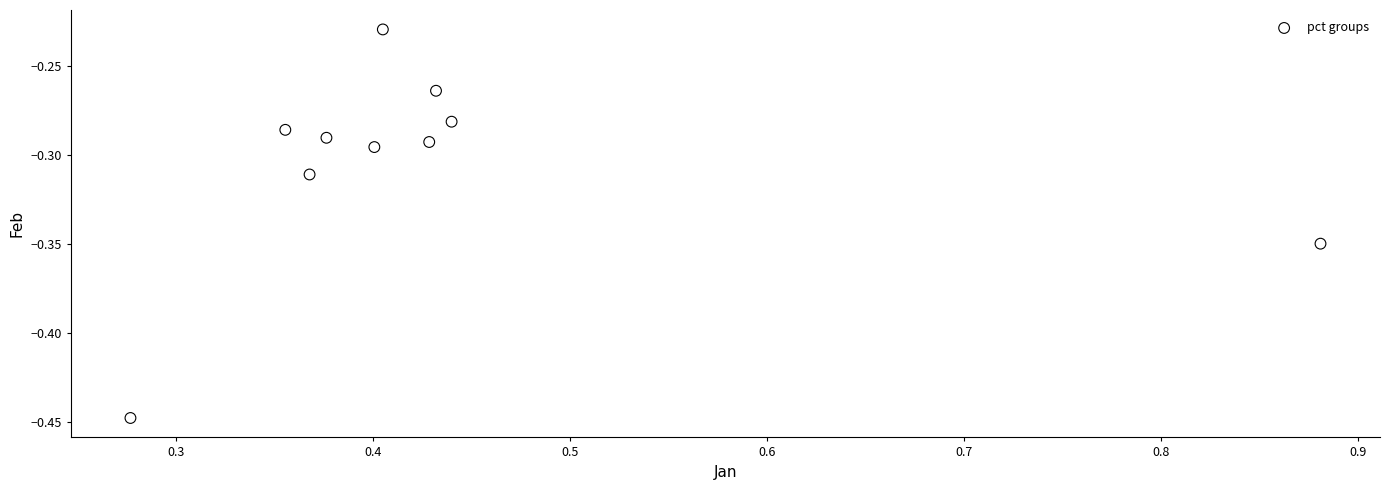

What is the average X value?

0.4